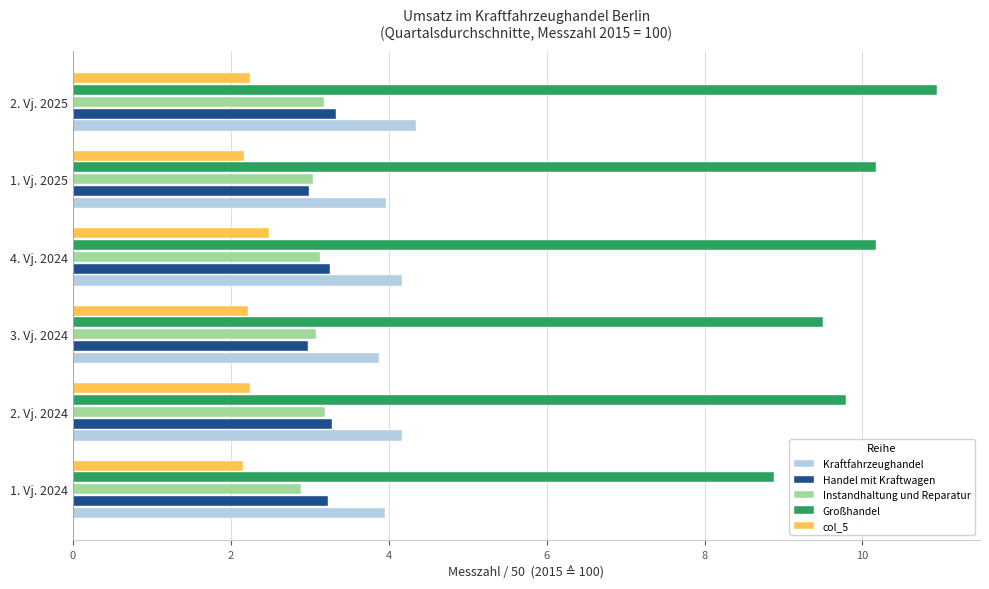

Which series has the largest total across all categories?

Großhandel